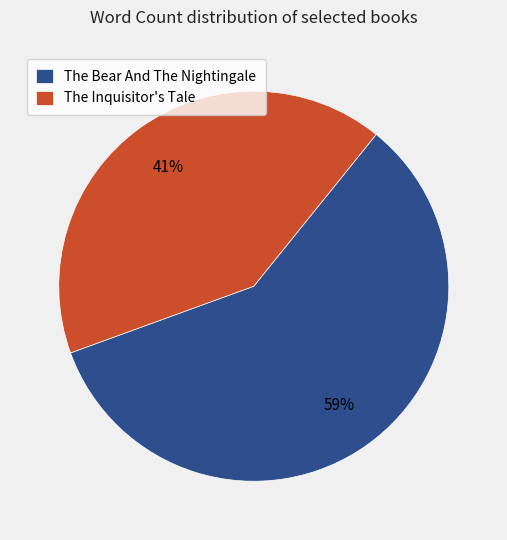

To the nearest percent, what is the average slice percentage?

50%